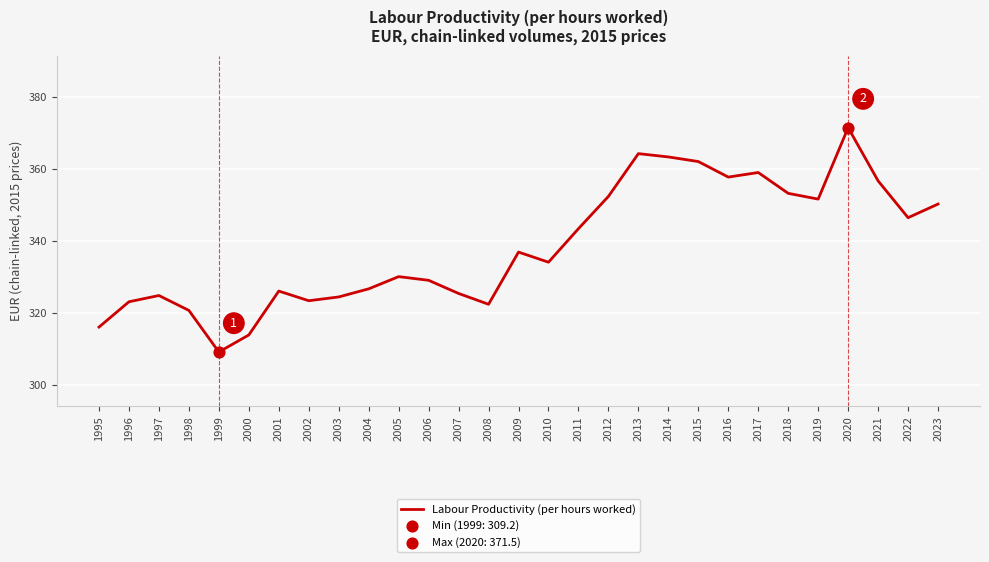

Which has a higher value, 2005 or 2007?

2005